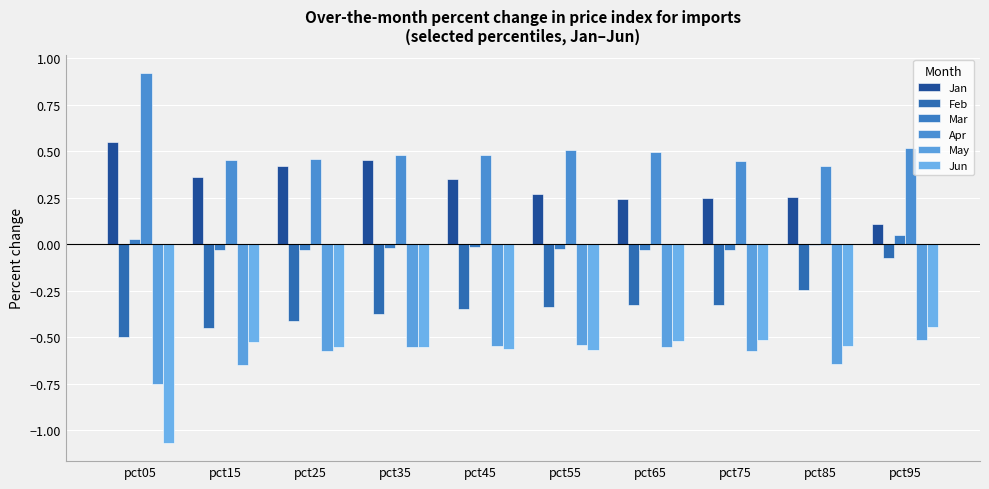

At which label is Jan closest to 0?

pct95